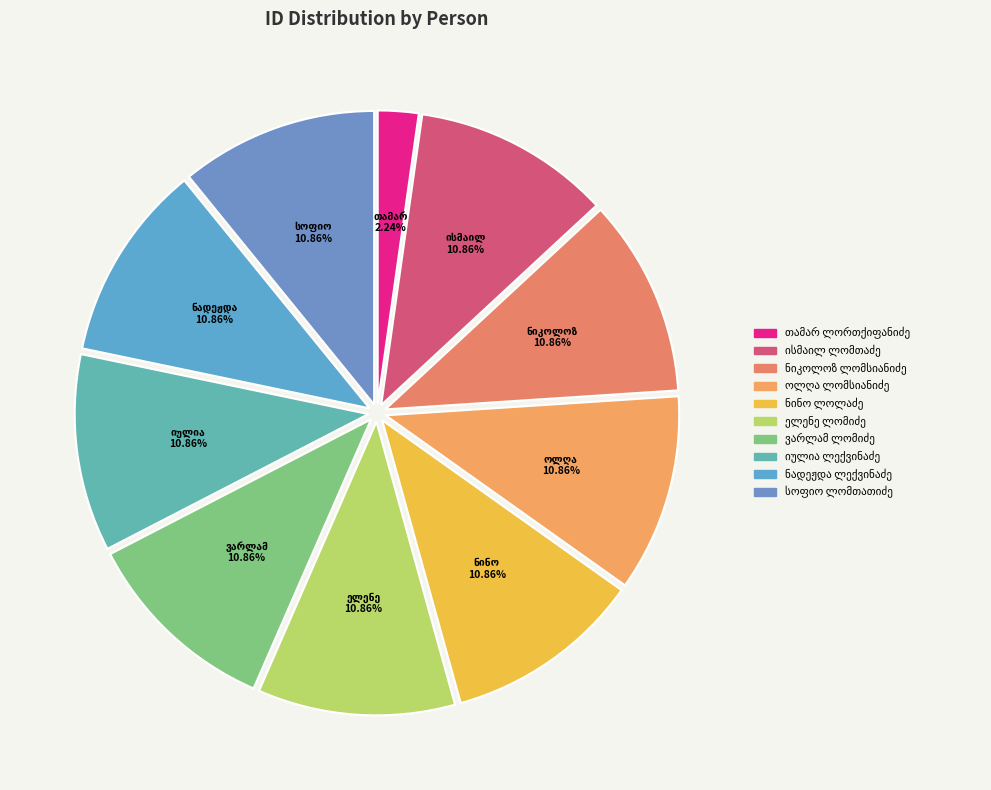

To the nearest percent, what is the average slice percentage?

10%